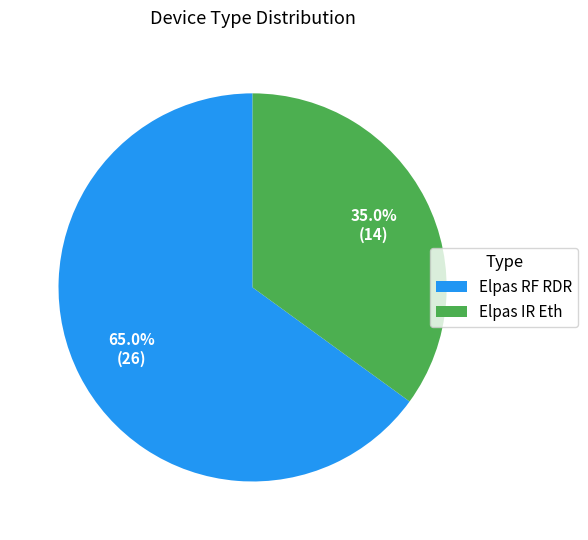

To the nearest percent, what is the difference between the largest and smallest slice percentages?

30%